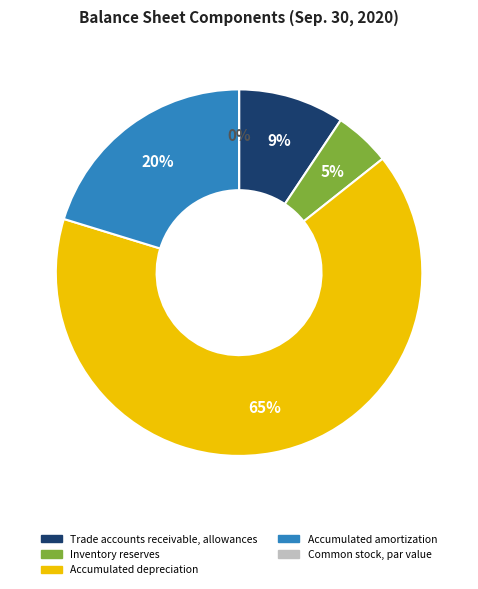

What is the total percentage of Accumulated depreciation and Common stock, par value?

65.4%